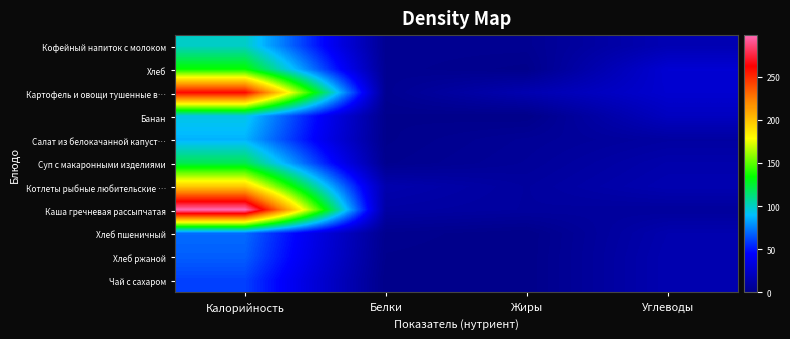

Which series has the widest spread of values?

Каша гречневая рассыпчатая